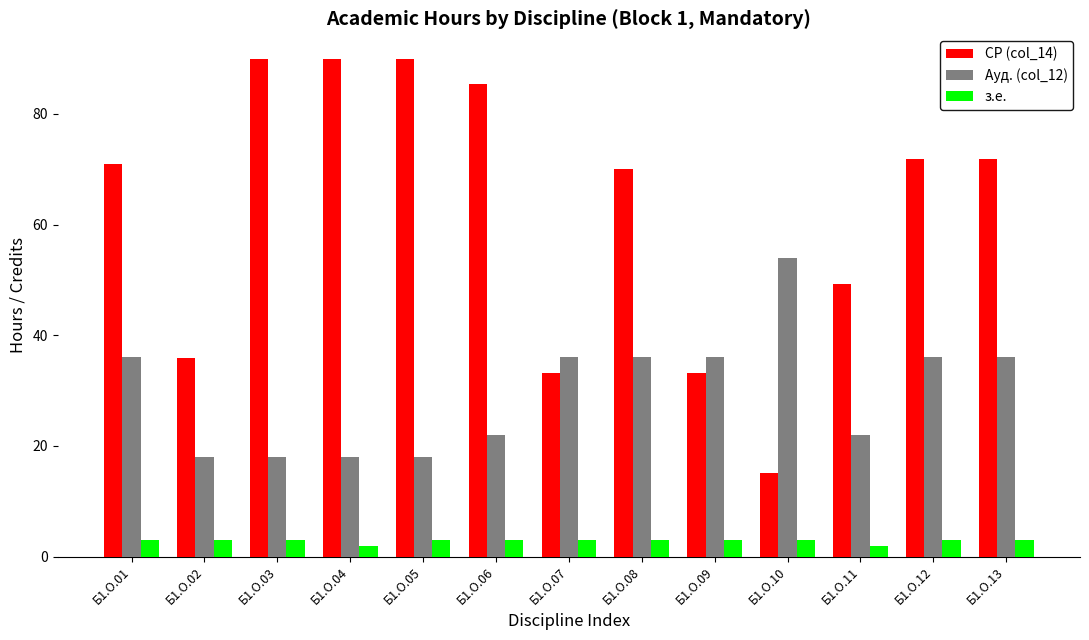

Count the number of data series in this chart.

3